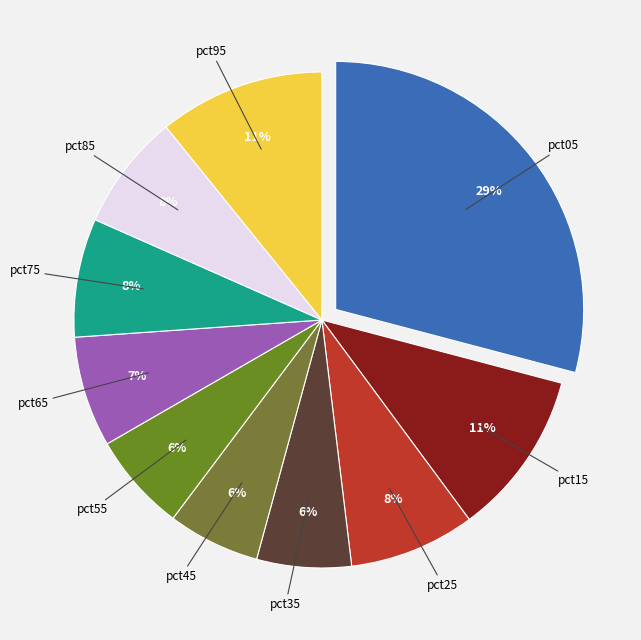

The pct65 slice represents 1% of the pie. True or false?

False